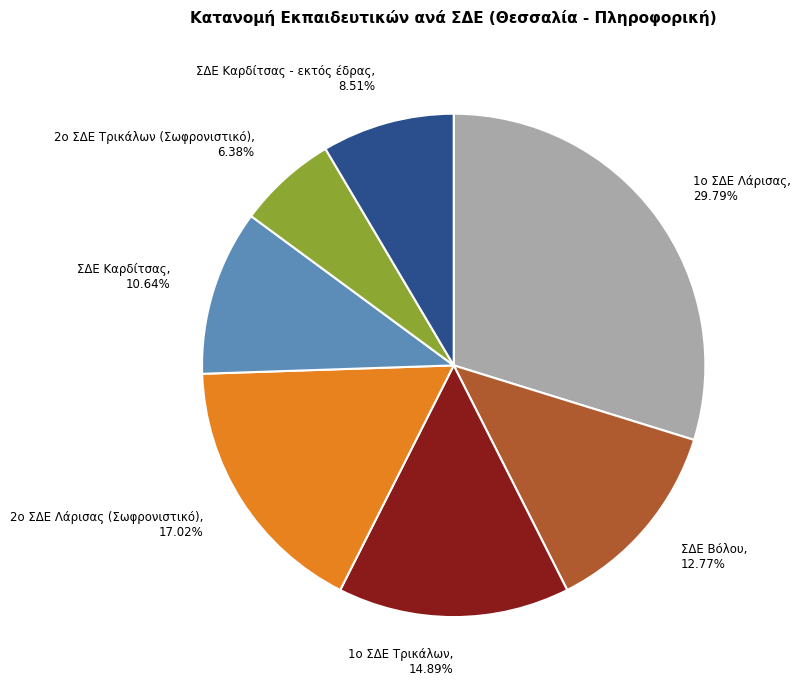

Combined, do 1ο ΣΔΕ Λάρισας, 29.79% and 1ο ΣΔΕ Τρικάλων, 14.89% account for over 50%?

No